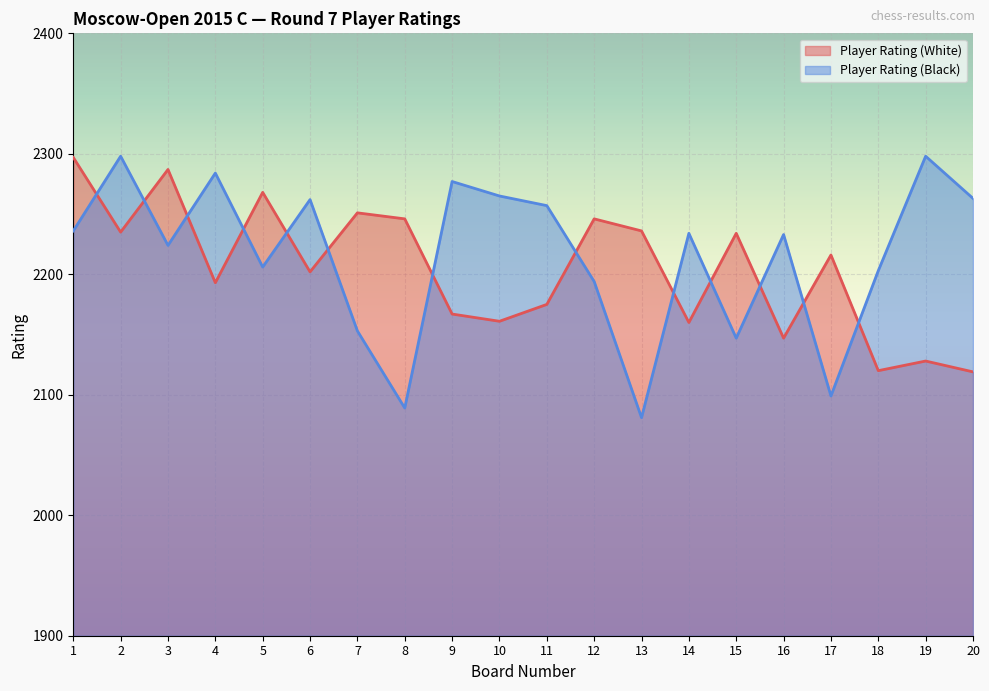

At 17, list the series in order from smallest to largest.

Player Rating (Black), Player Rating (White)